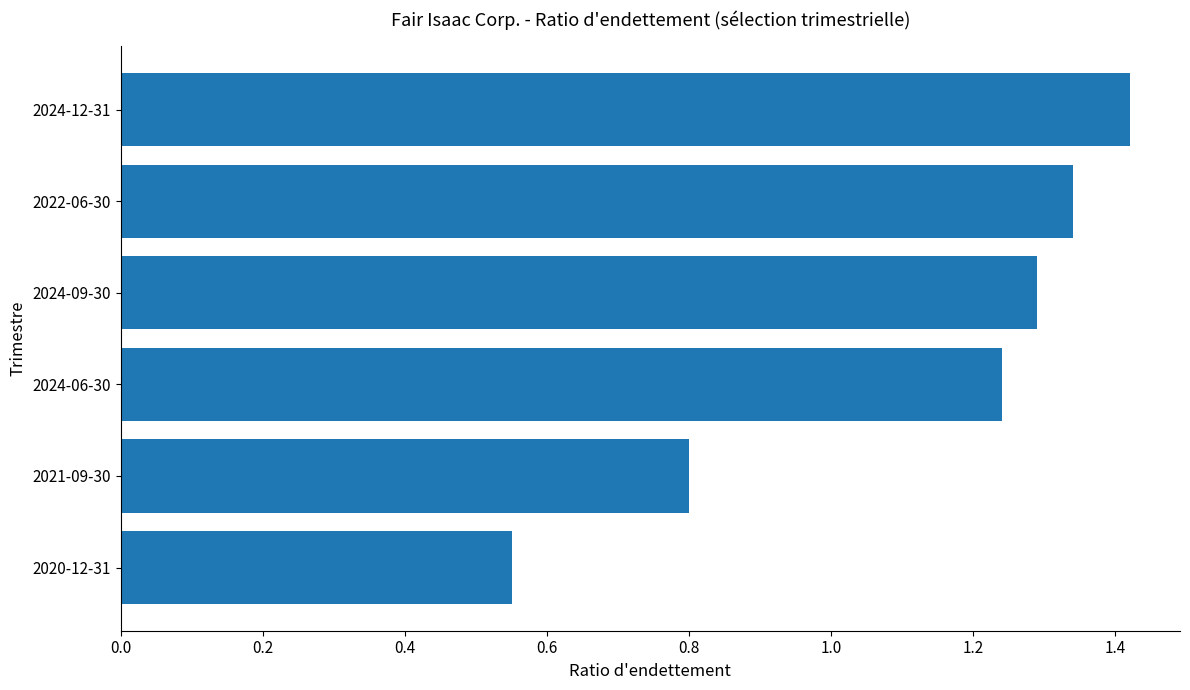

Which category has the lowest value across all series?

2020-12-31